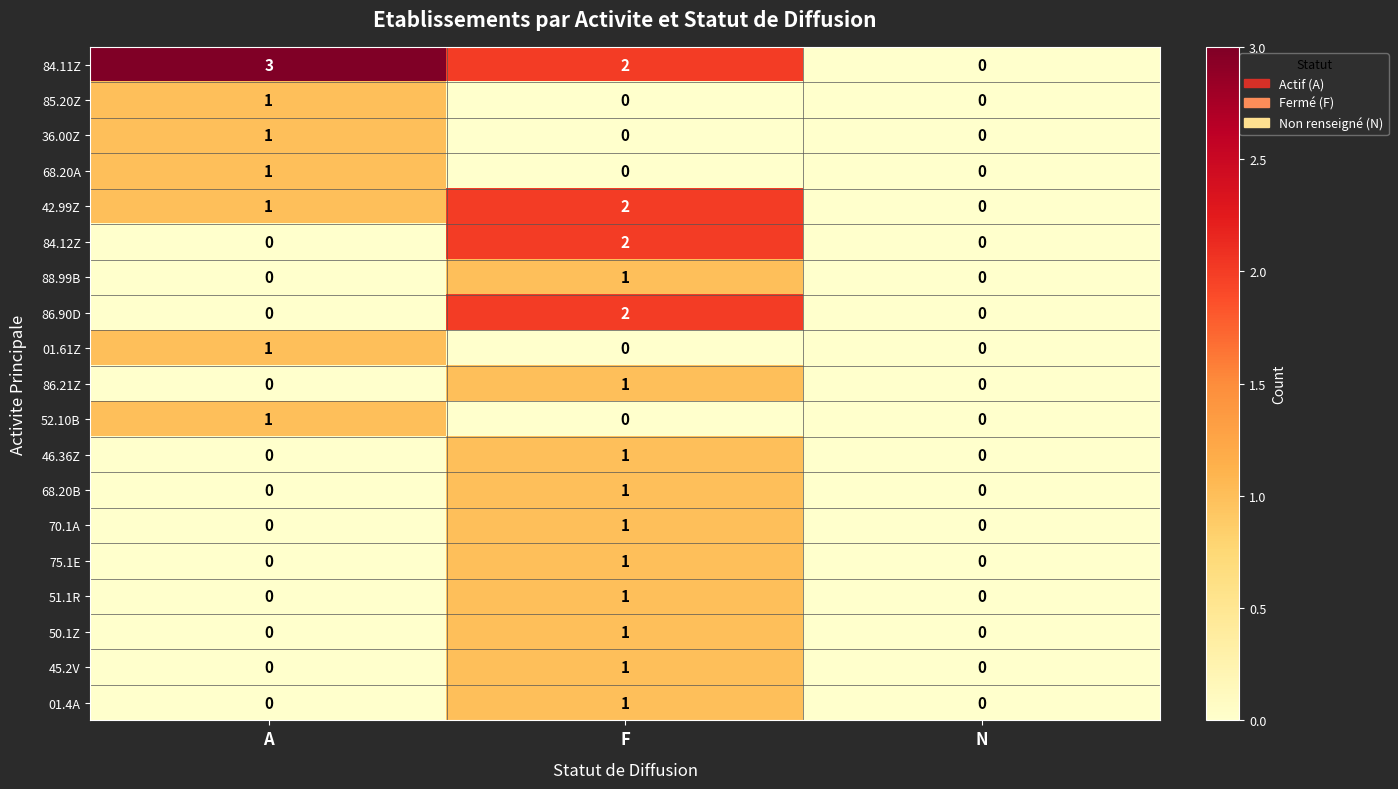

True or false: 50.1Z has a value of -1 at N.

False